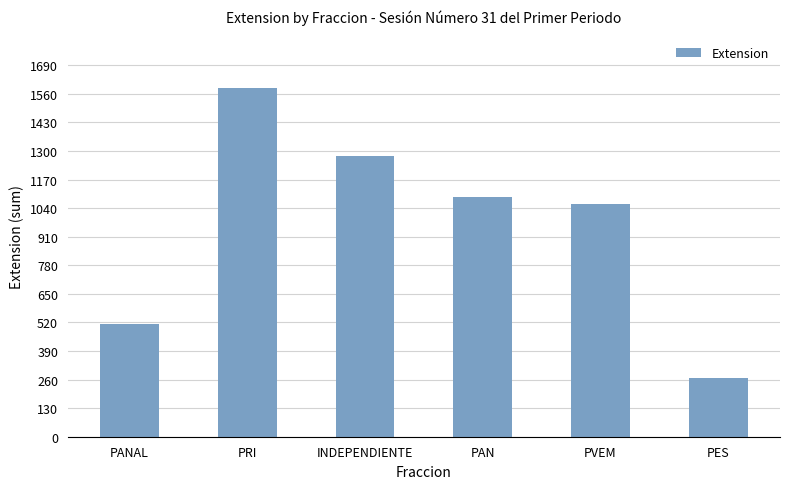

Read the value at PVEM.

1061